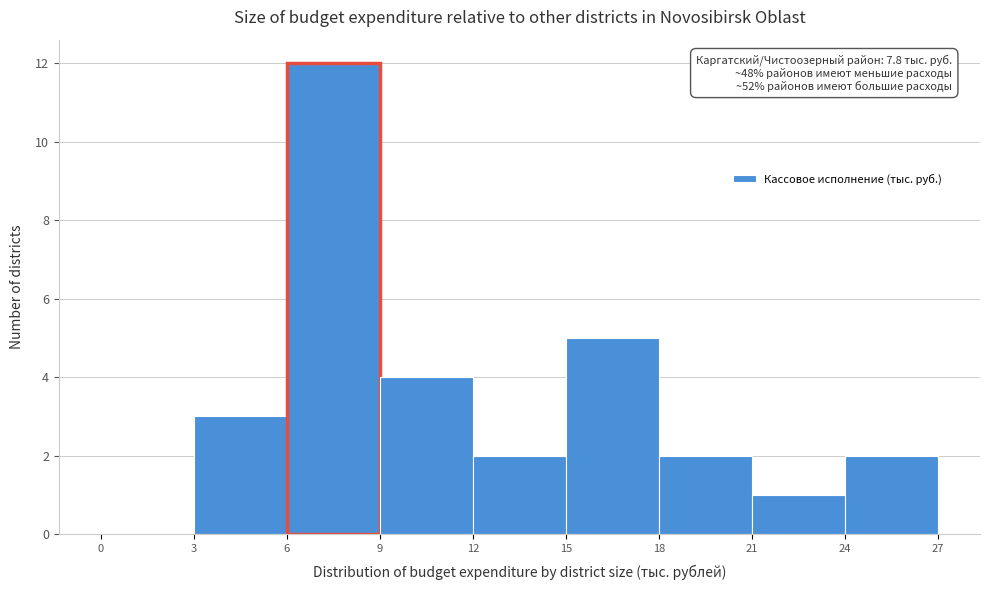

Over which range of the x-axis is the bar tallest?

6 to 9